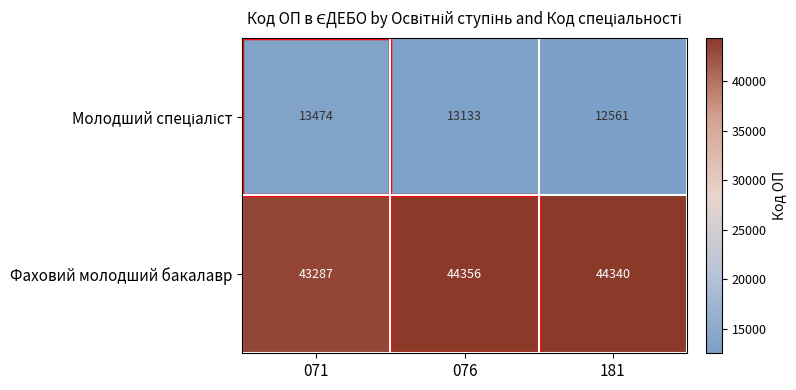

What is the approximate value of Фаховий молодший бакалавр at 181, to the nearest 100?

44300